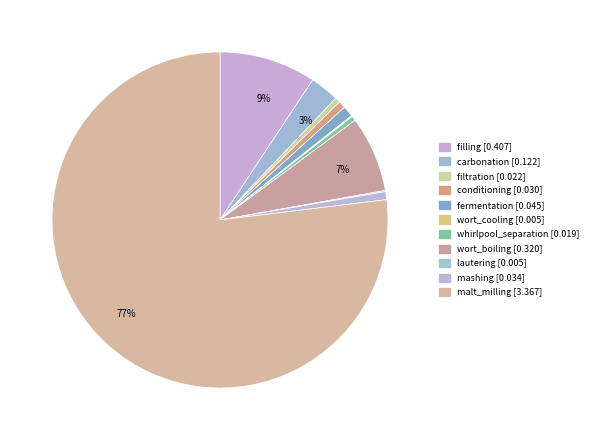

Which has a higher value, fermentation or filtration?

fermentation